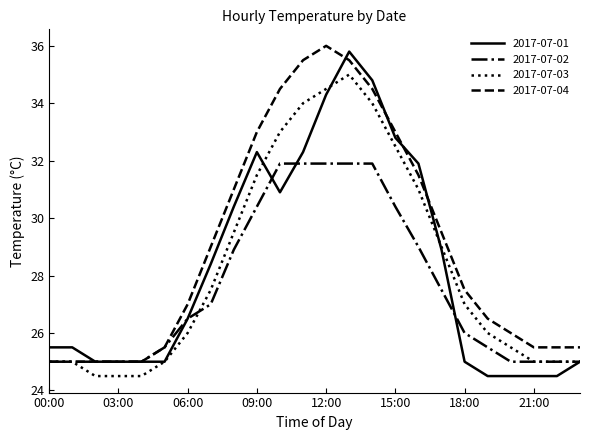

Which series has the largest total across all categories?

2017-07-04